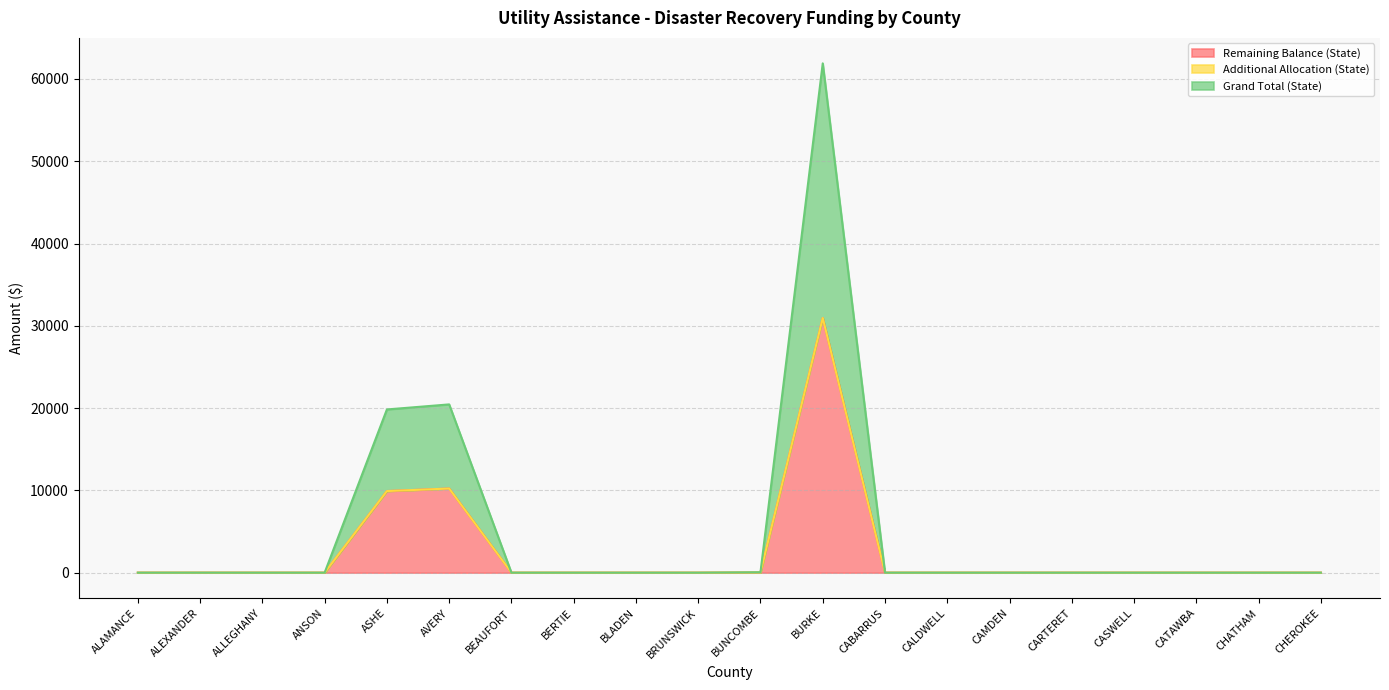

True or false: Remaining Balance (State) has a value of 0.0 at CHATHAM.

True